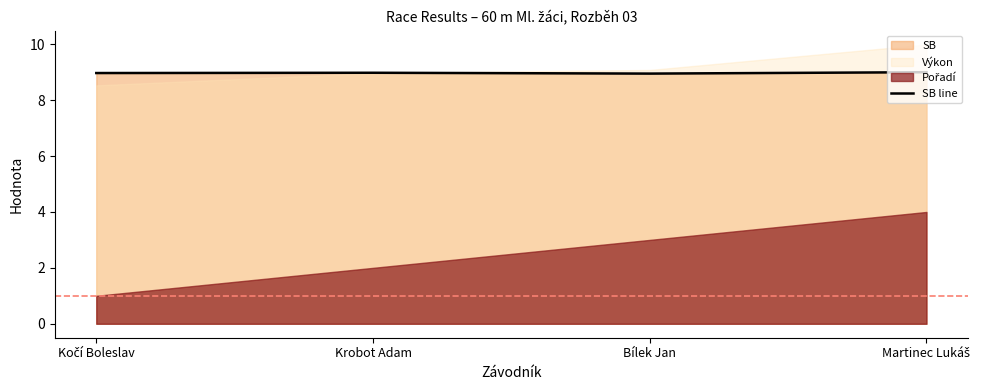

What is the value of the 3rd point from the left?

8.9